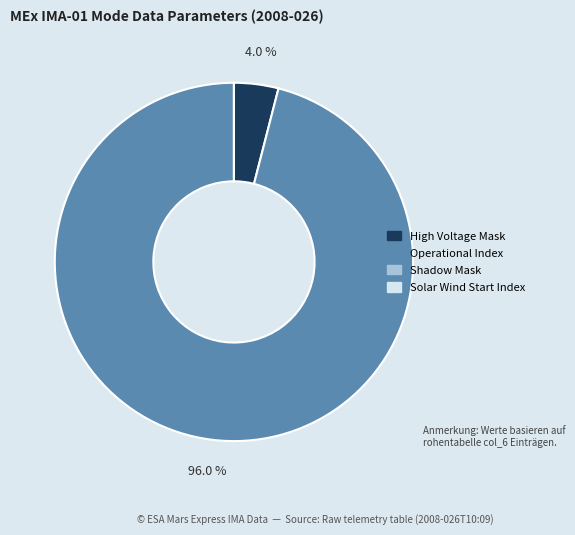

To the nearest percent, what is the average slice percentage?

25%